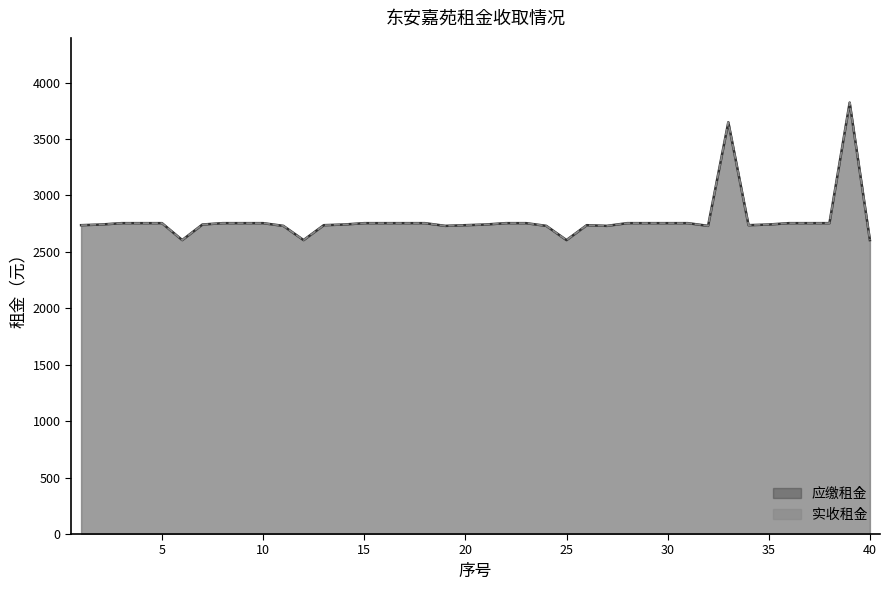

True or false: 应缴租金 and 实收租金 intersect in this chart.

False